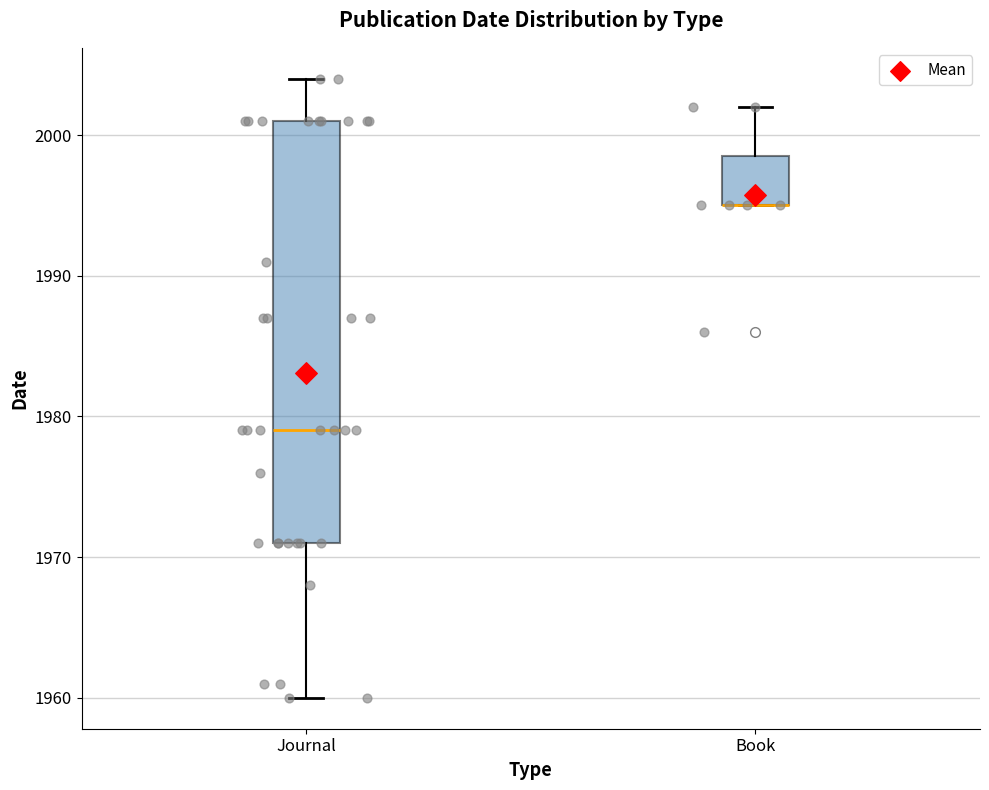

Where does the median line of the box for Journal sit on the y-axis? The values are not printed on the chart, so give them approximately, as read against the axis.

1979